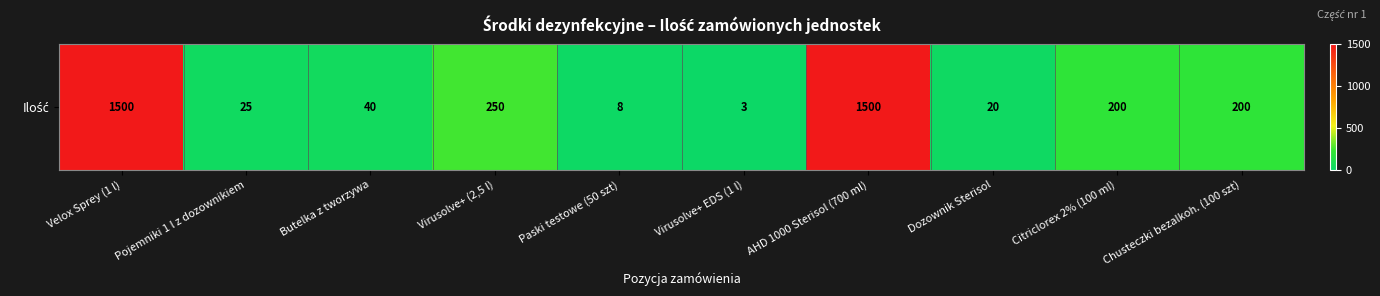

What is the difference between the values at Butelka z tworzywa and Citriclorex 2% (100 ml)?

160